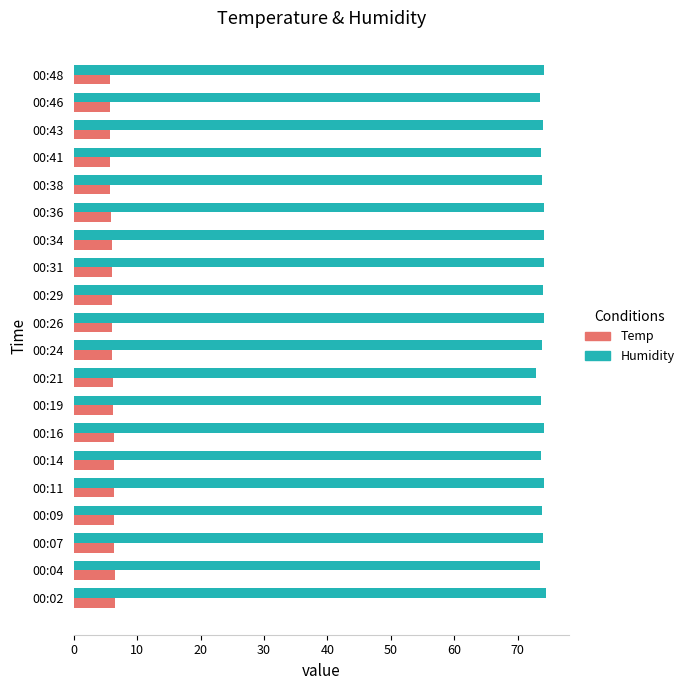

List the series in order of their overall mean, lowest first.

Temp, Humidity